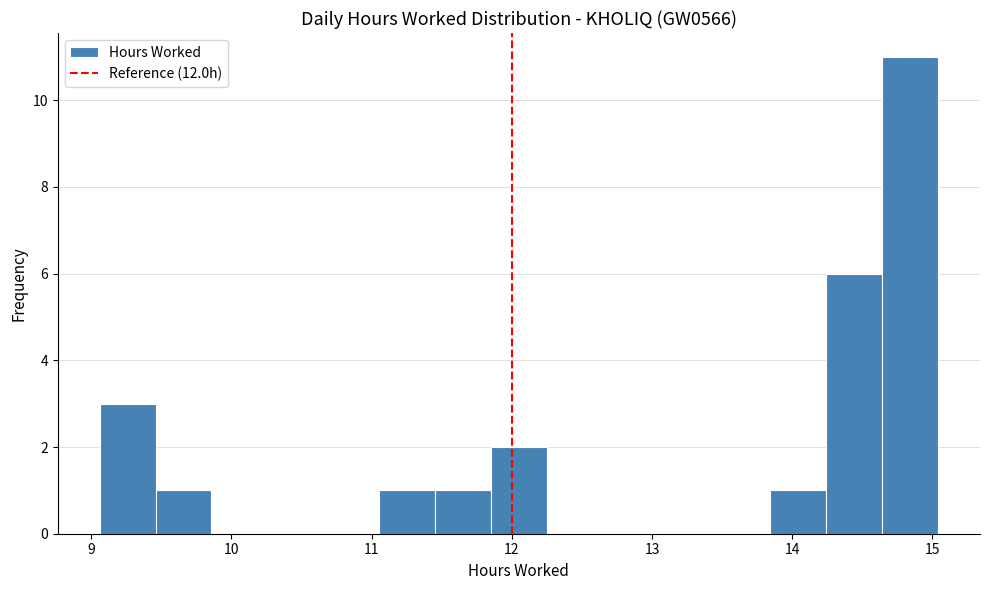

Around what value on the x-axis is the tallest bar? Give the approximate position of its centre, as read against the axis.

14.8